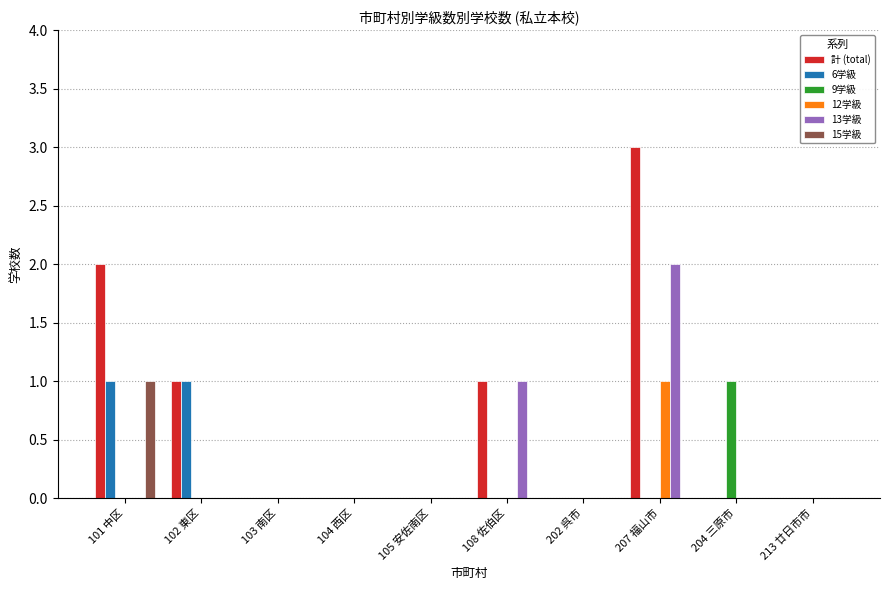

What is the total value across all series at 204 三原市?

1